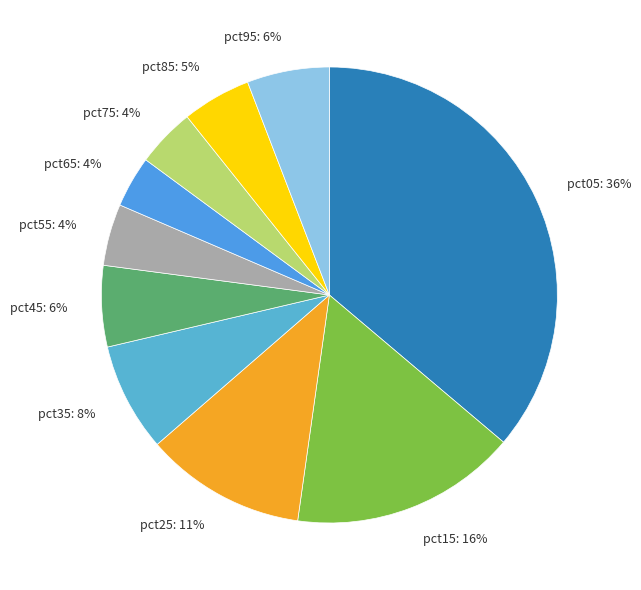

Do pct25 and pct05 together represent more than half of the pie?

No